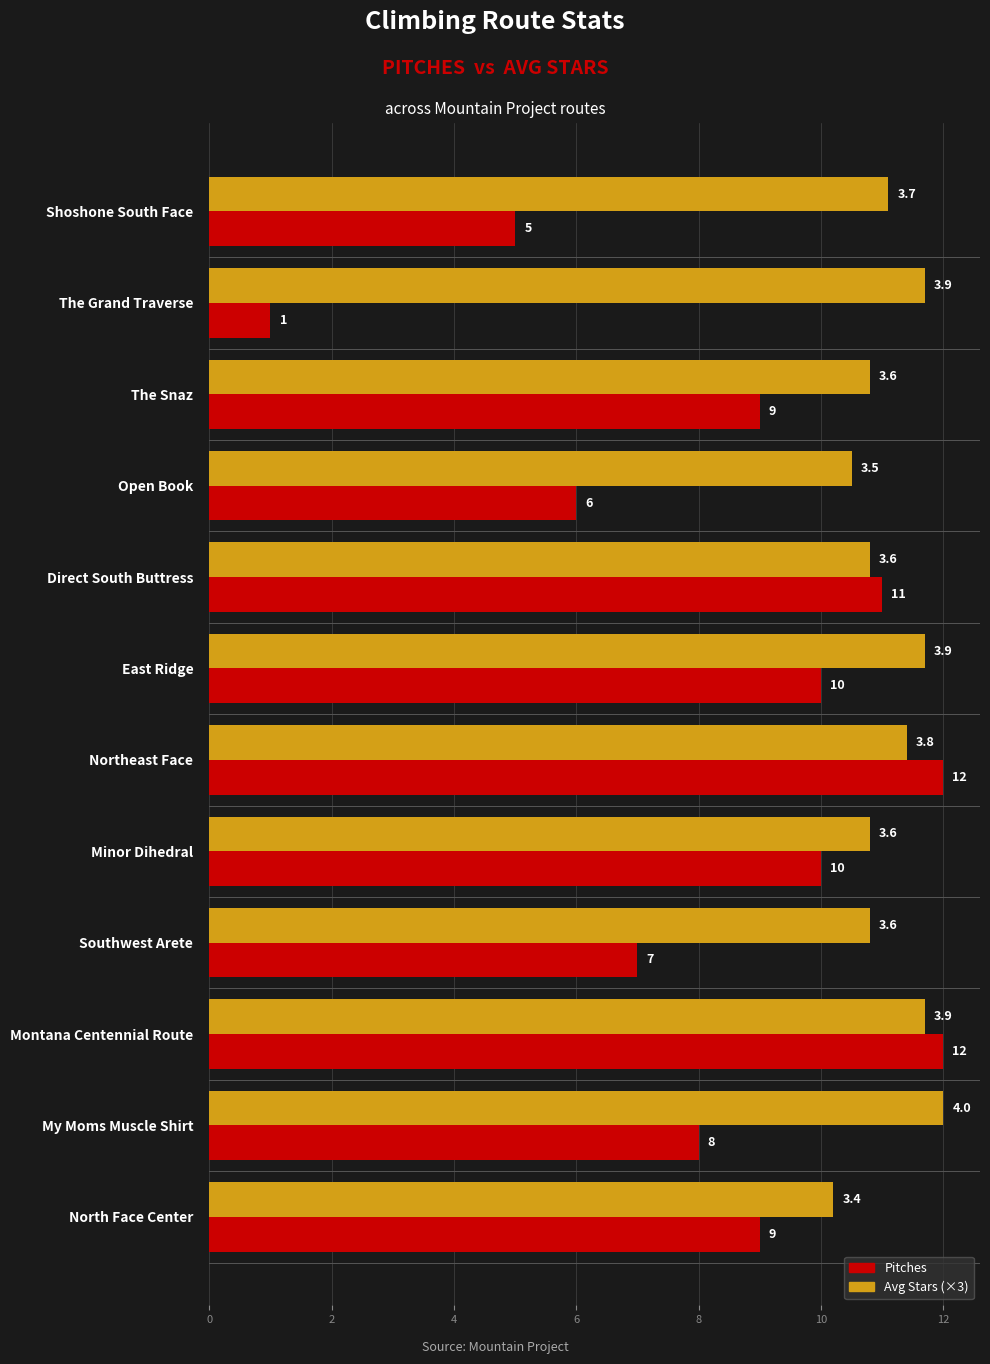

The value of Pitches at Shoshone South Face is 5.0. True or false?

True